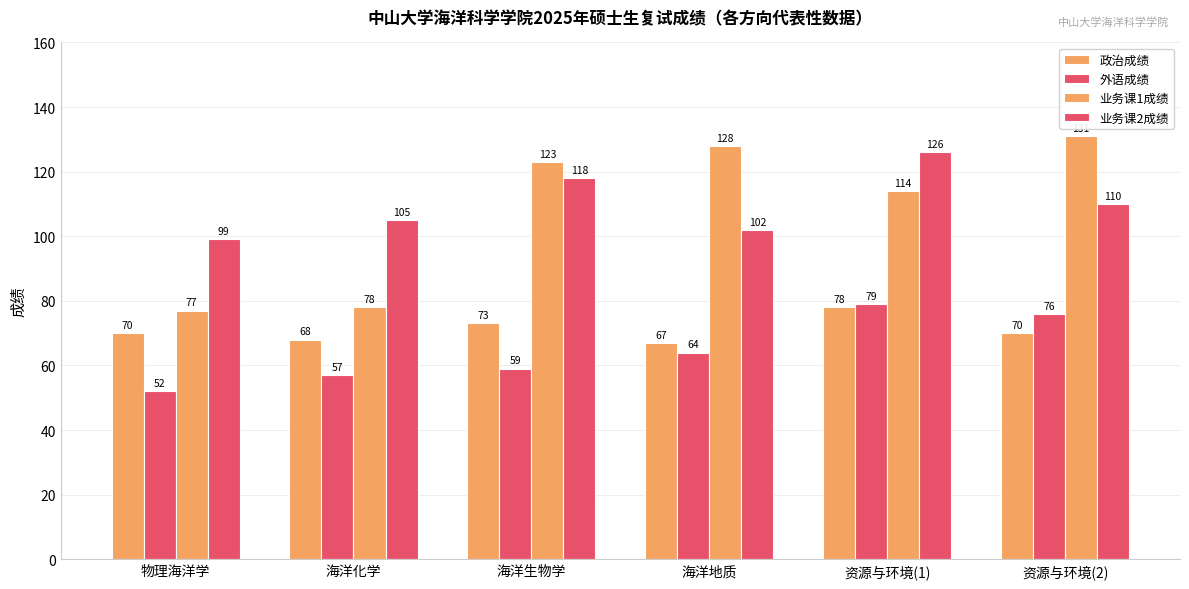

What position from the left is 资源与环境(1)?

5